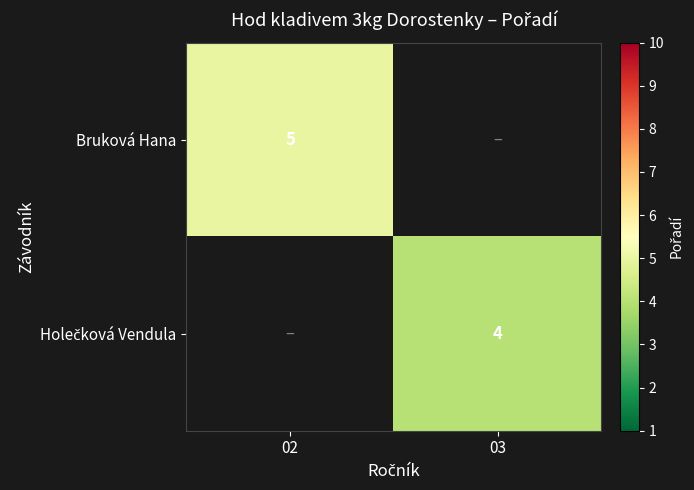

Count the number of data series in this chart.

2